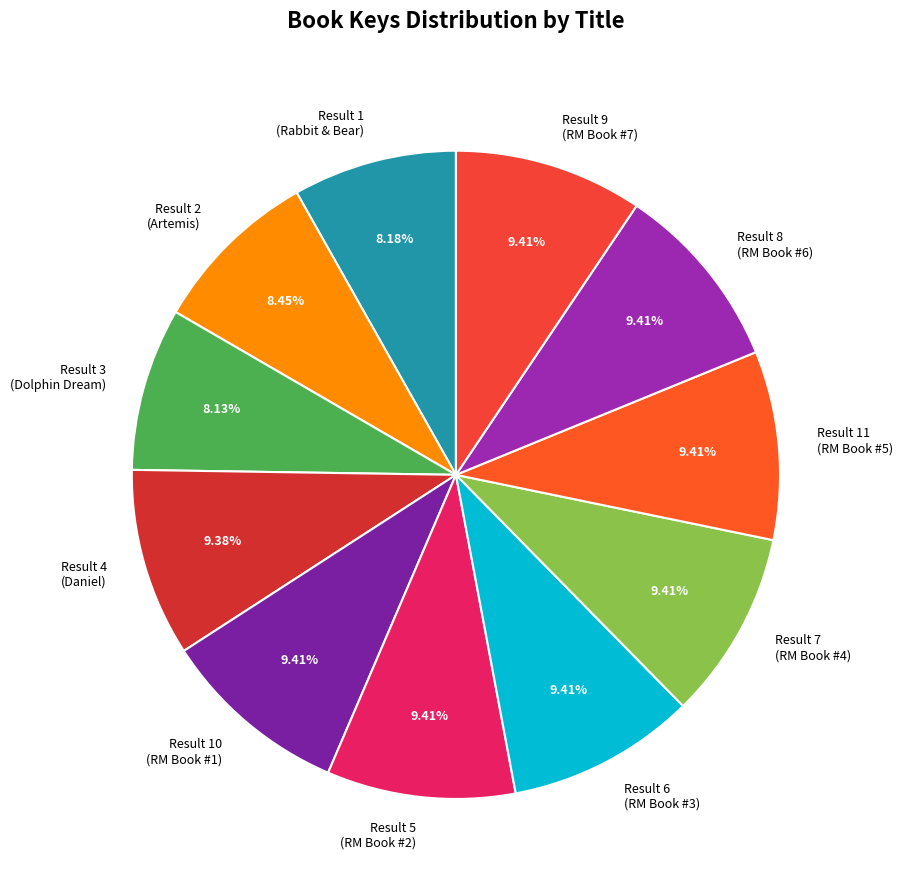

Which has a higher value, Result 2 (Artemis) or Result 7 (RM Book #4)?

Result 7 (RM Book #4)